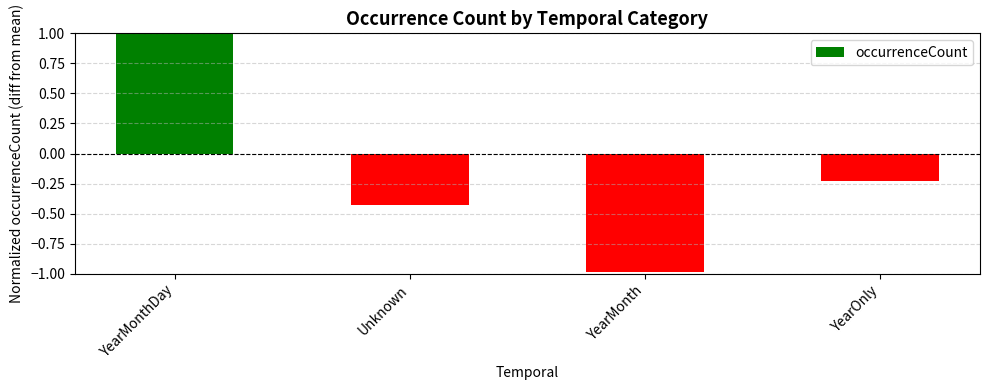

How many bars are there in total?

4